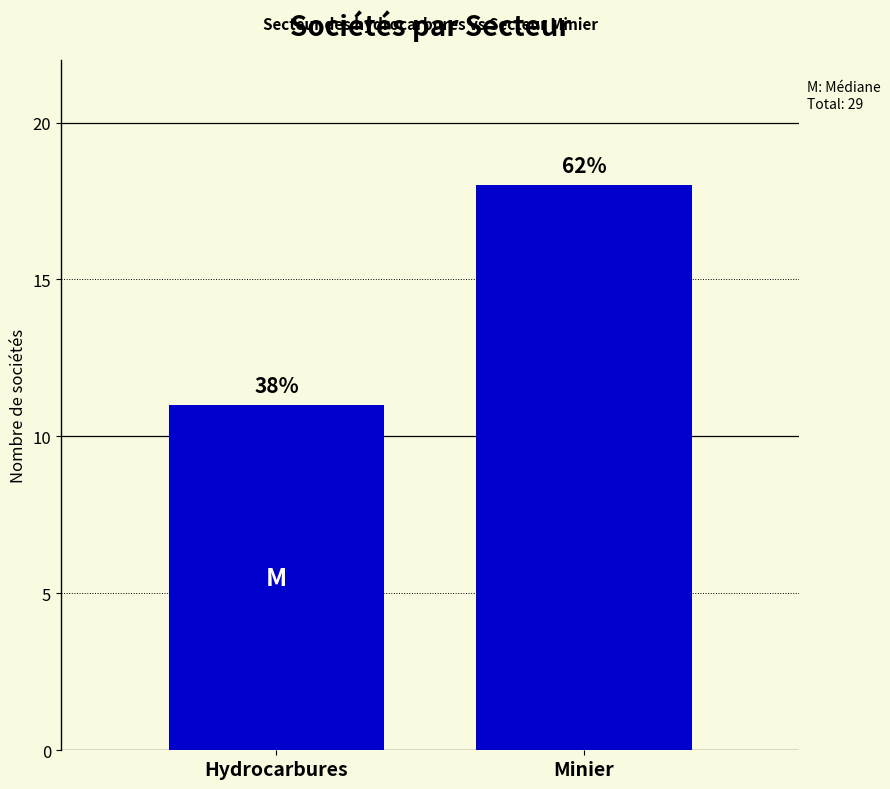

What position from the right is Minier?

1